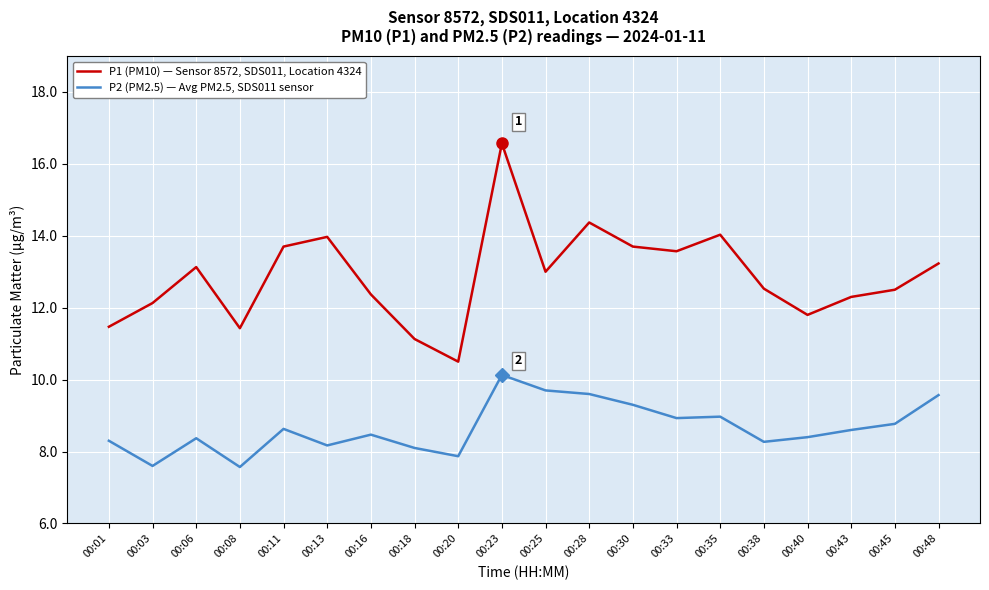

How many values in the P2 (PM2.5) — Avg PM2.5, SDS011 sensor series exceed 8?

17